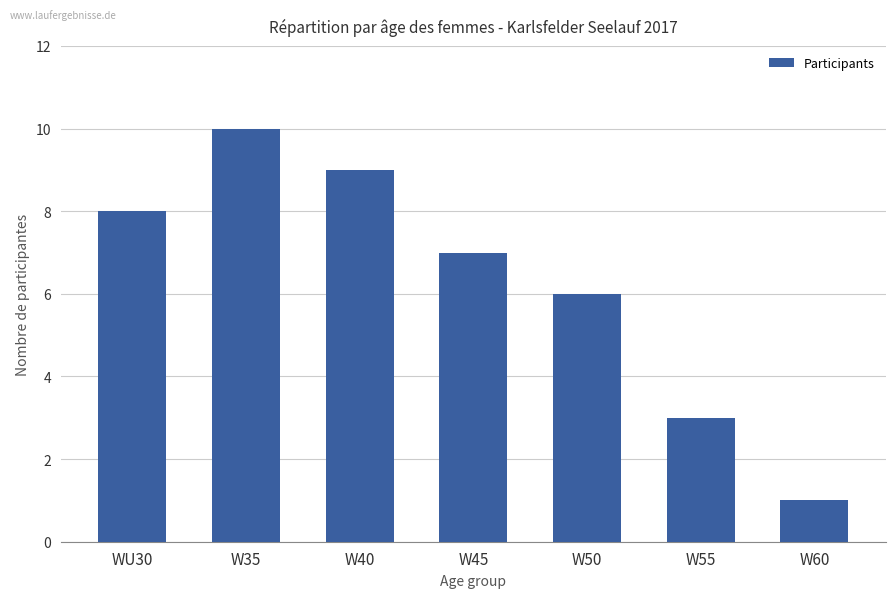

How many values are below 7?

3